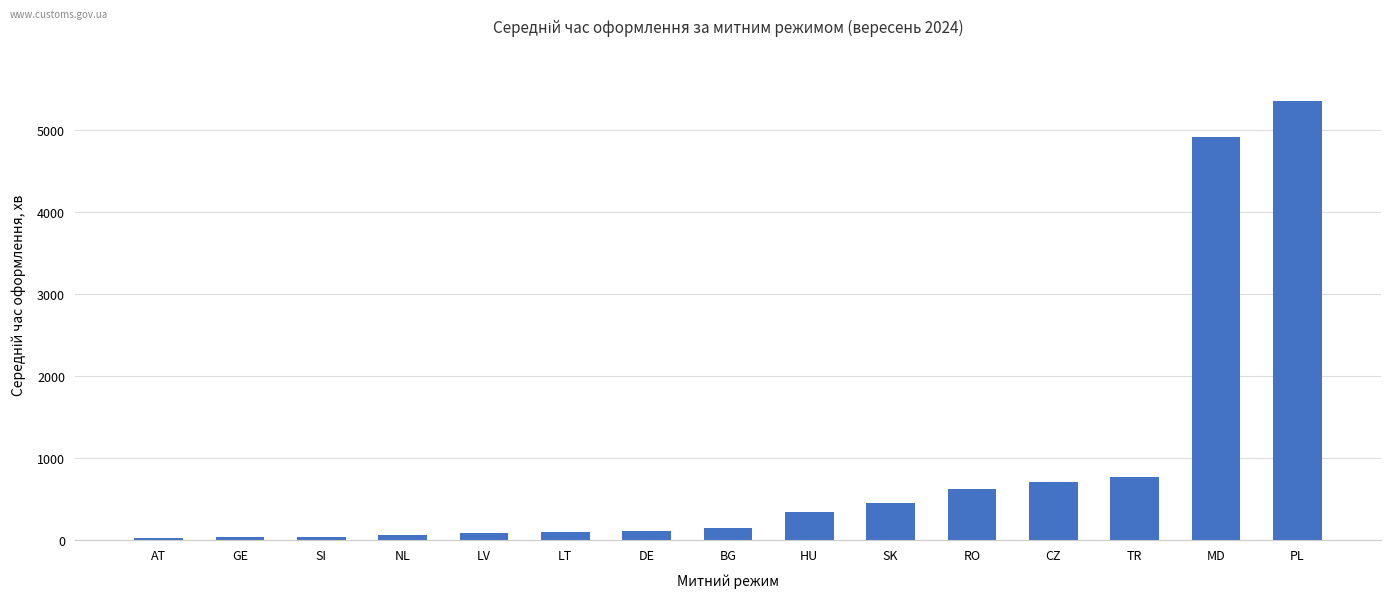

Is it true that the value at HU is 333?

True